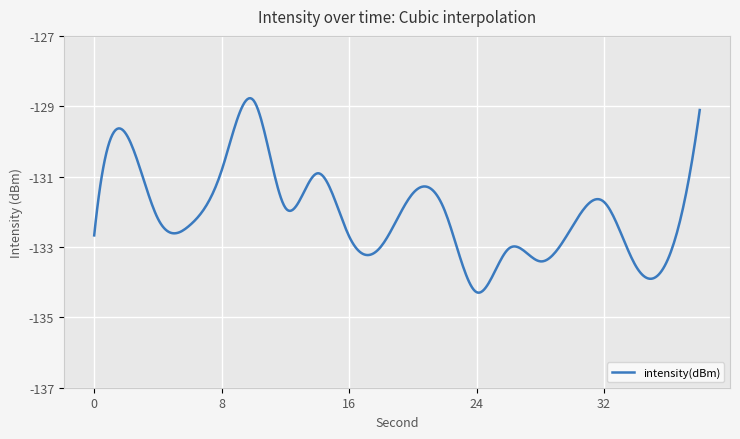

What is the difference between the maximum and minimum values?

5.5